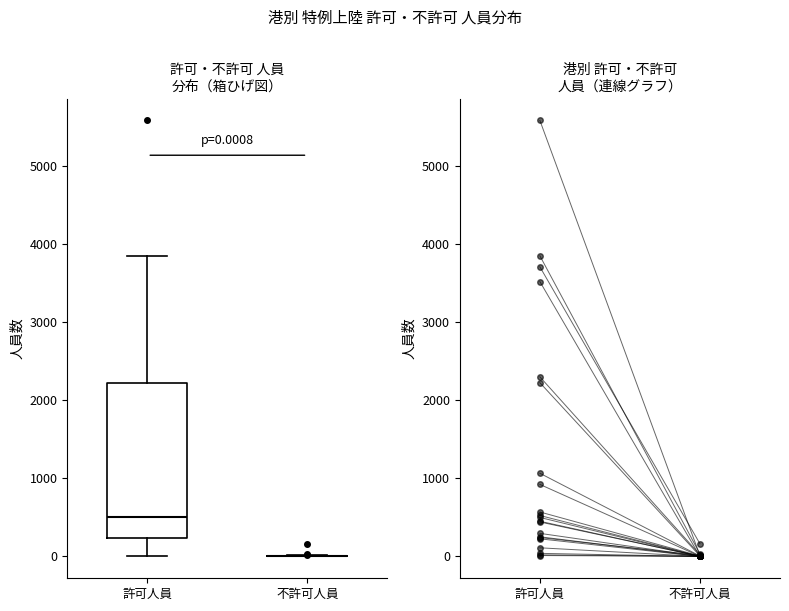

Which box is the tallest, from its lower edge to its upper edge?

許可人員